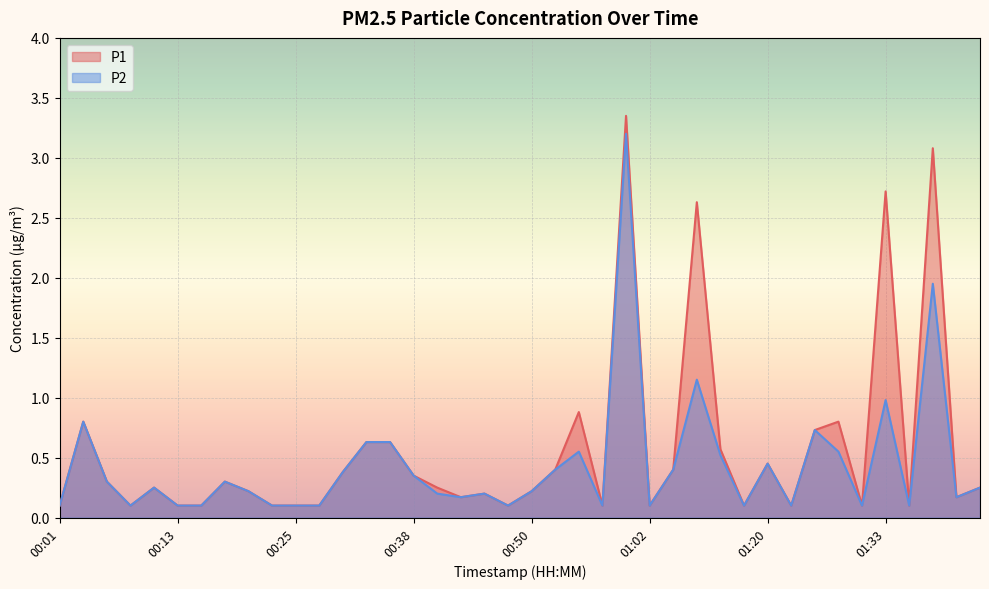

Where is the first local minimum for P1?

00:08